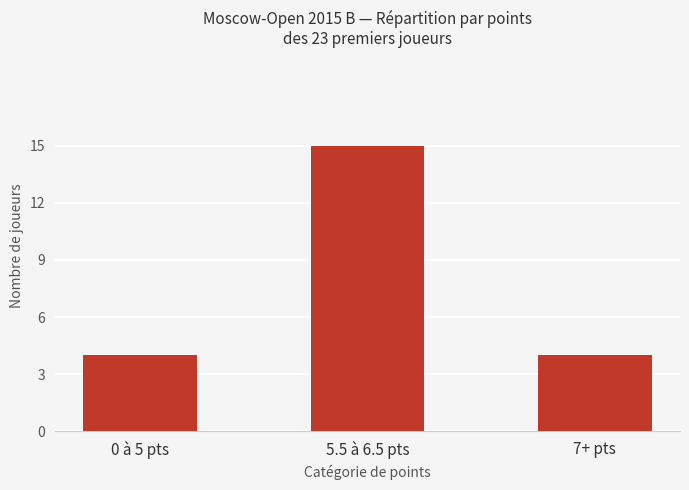

True or false: the data shows 15 at 5.5 à 6.5 pts.

True